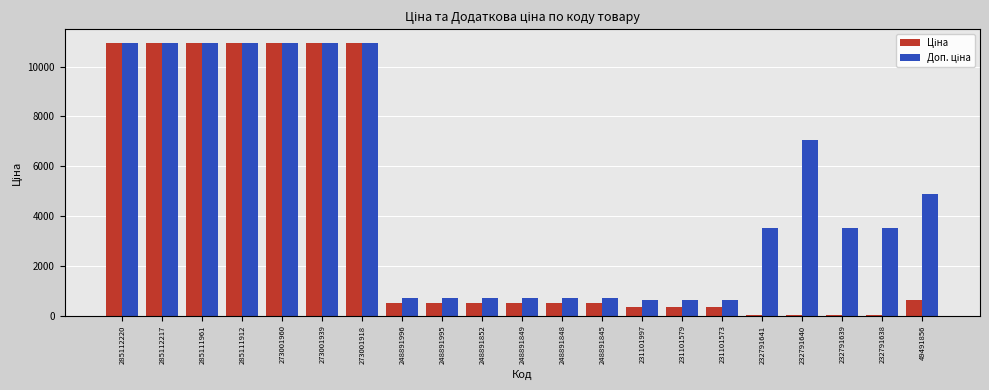

How many distinct data groups are displayed?

2